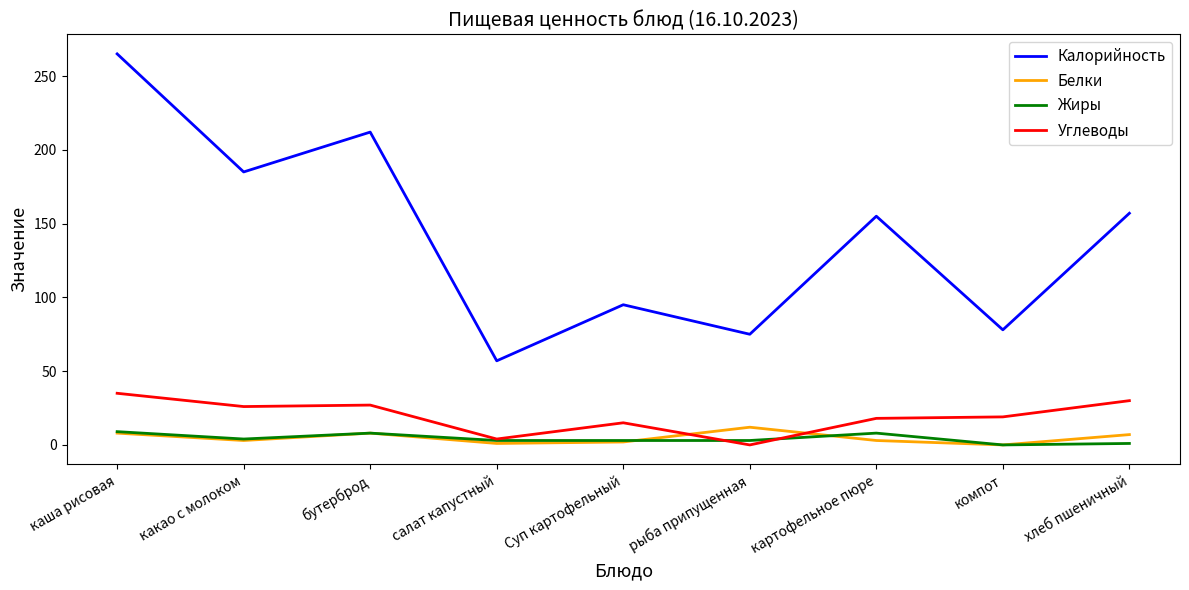

Is the value of Углеводы at картофельное пюре greater than the value of Жиры at компот?

Yes